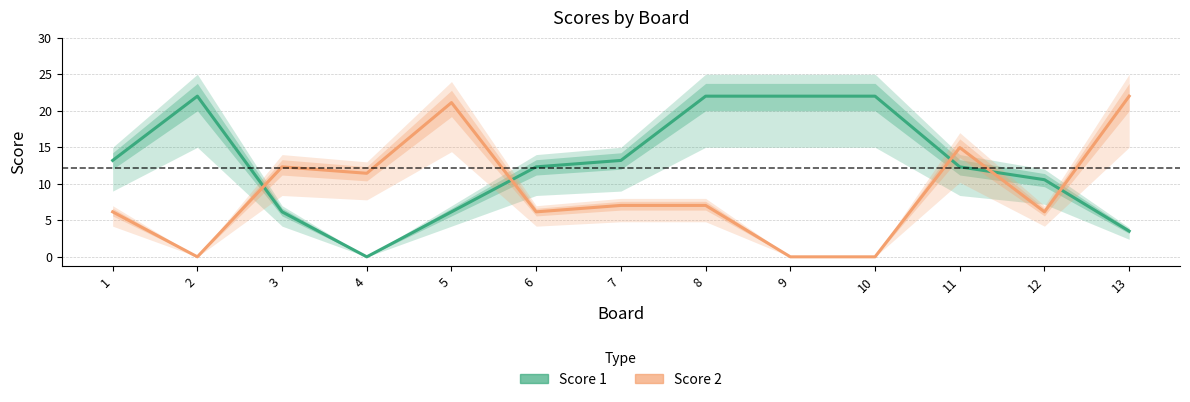

Does the chart have visible grid lines?

Yes